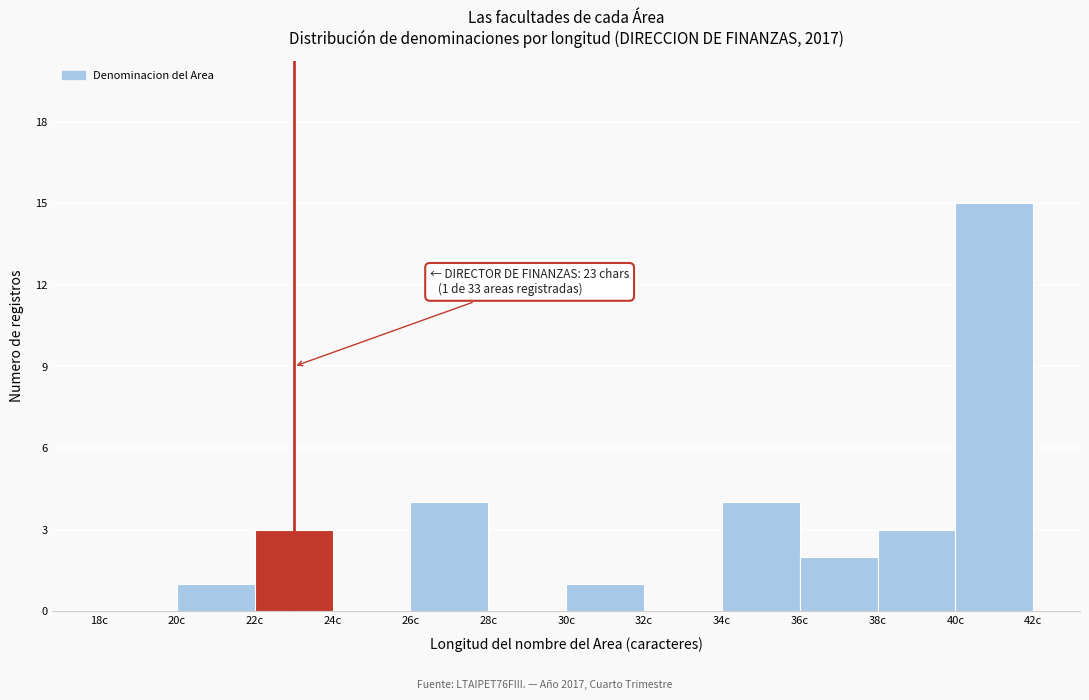

Over which range of the x-axis is the bar tallest?

40 to 42